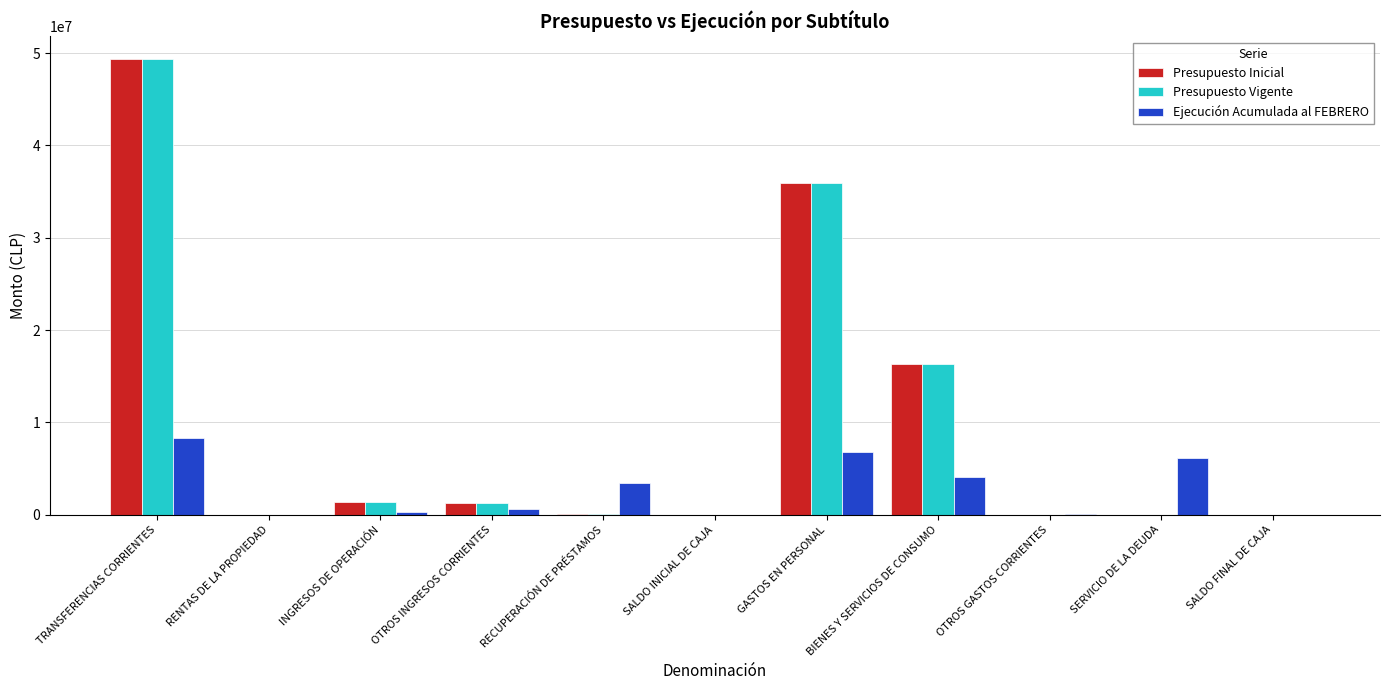

How many data points does each series have?

11